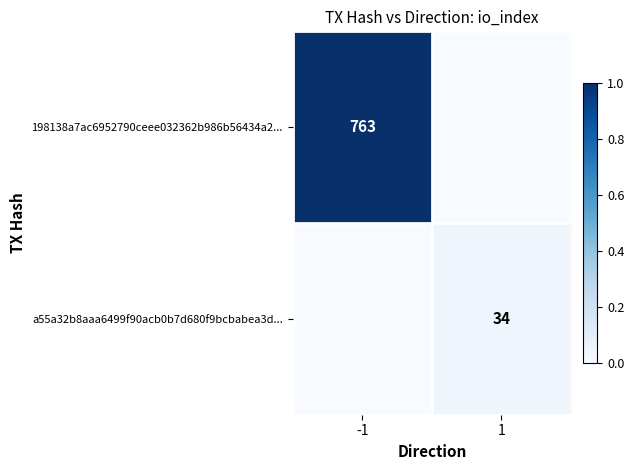

True or false: a55a32b8aaa6499f90acb0b7d680f9bcbabea3d... has a value of 34 at 1.

True